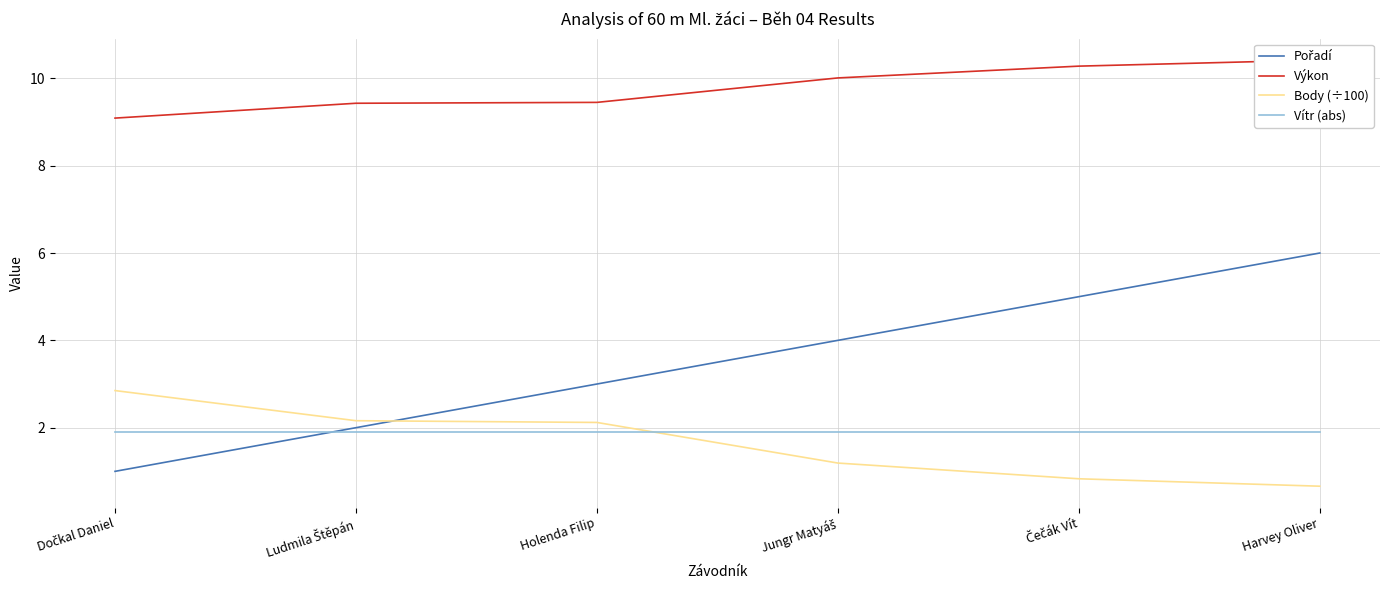

True or false: Vítr (abs) and Výkon intersect in this chart.

False